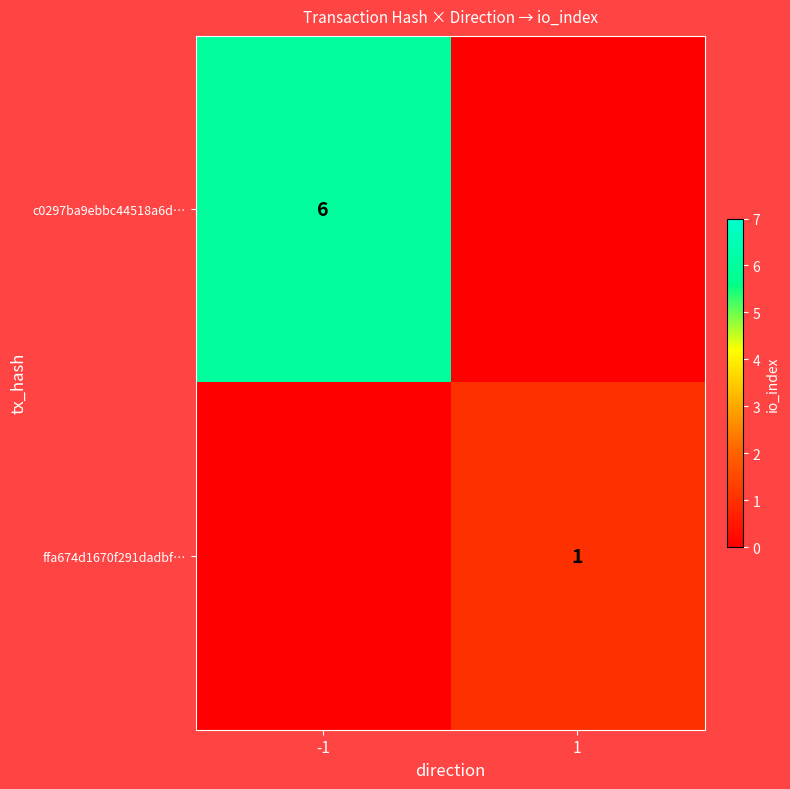

At which category does the chart reach its peak across all series?

-1